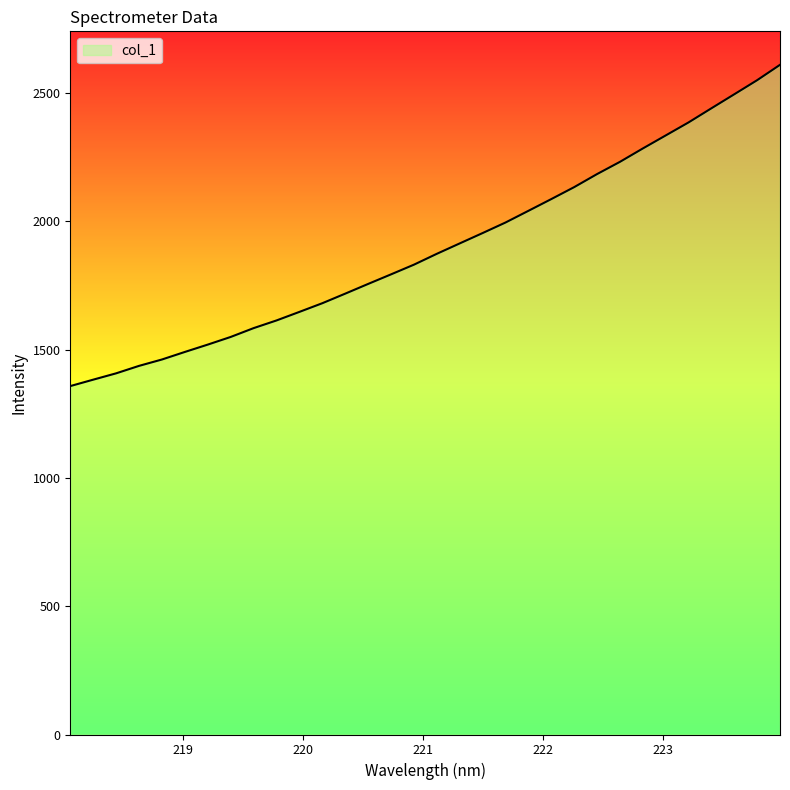

What is the greatest value displayed?

2610.8